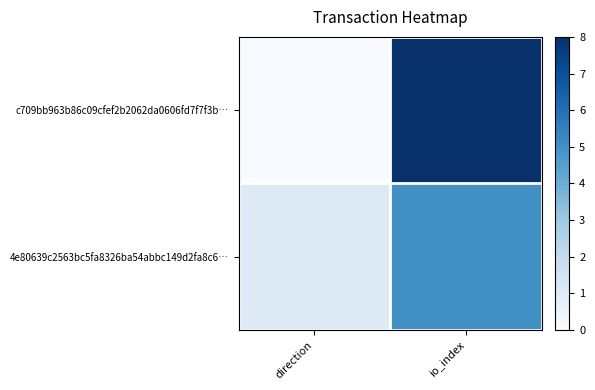

How many series are shown in this chart?

2